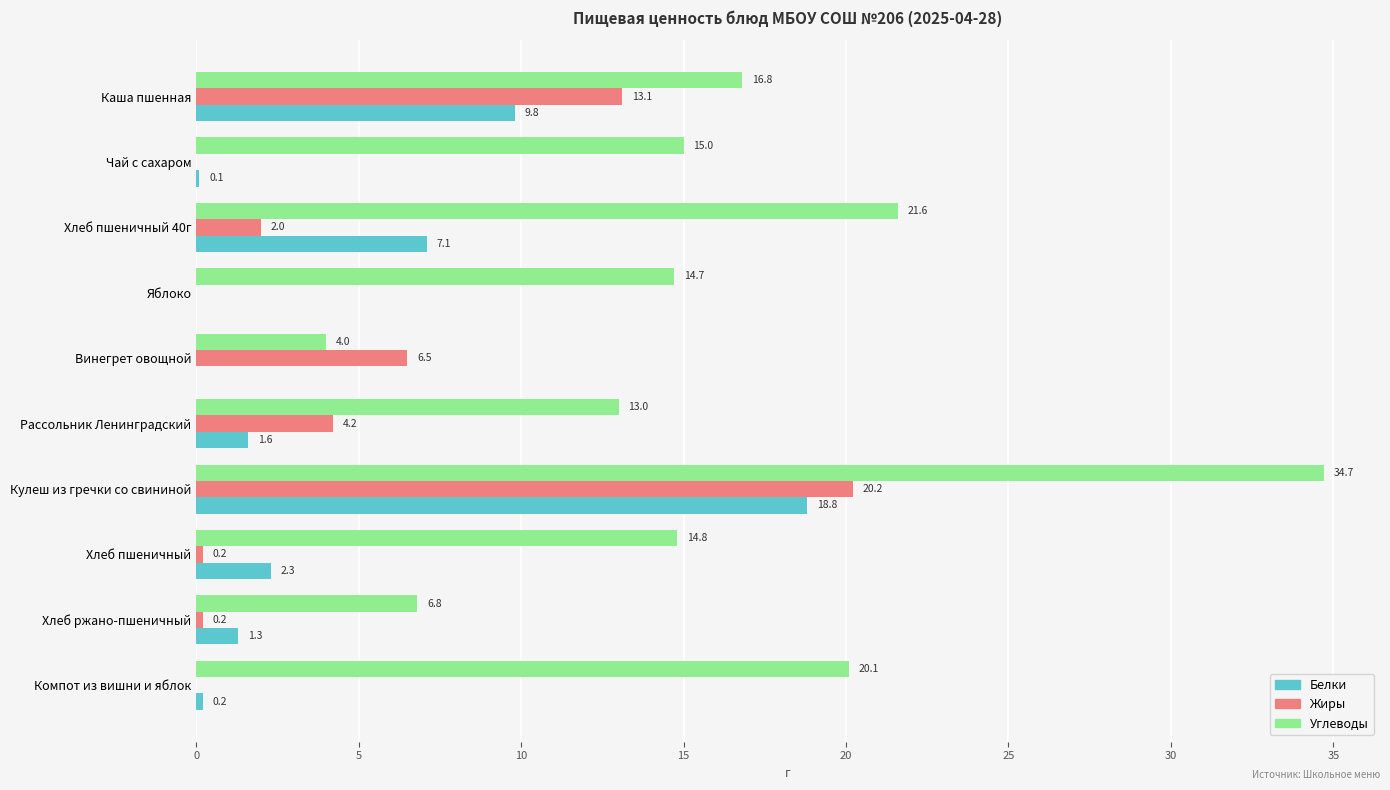

Where is Жиры nearest to the value 10?

Каша пшенная